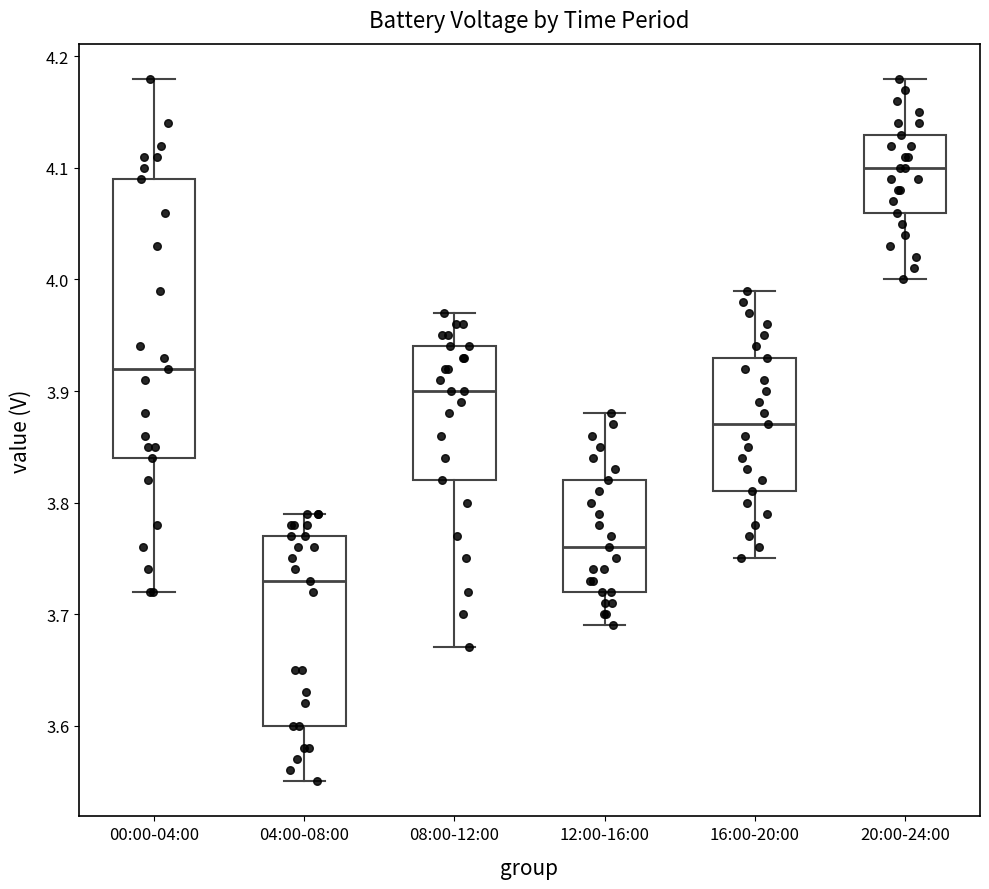

Which box is the tallest, from its lower edge to its upper edge?

00:00-04:00